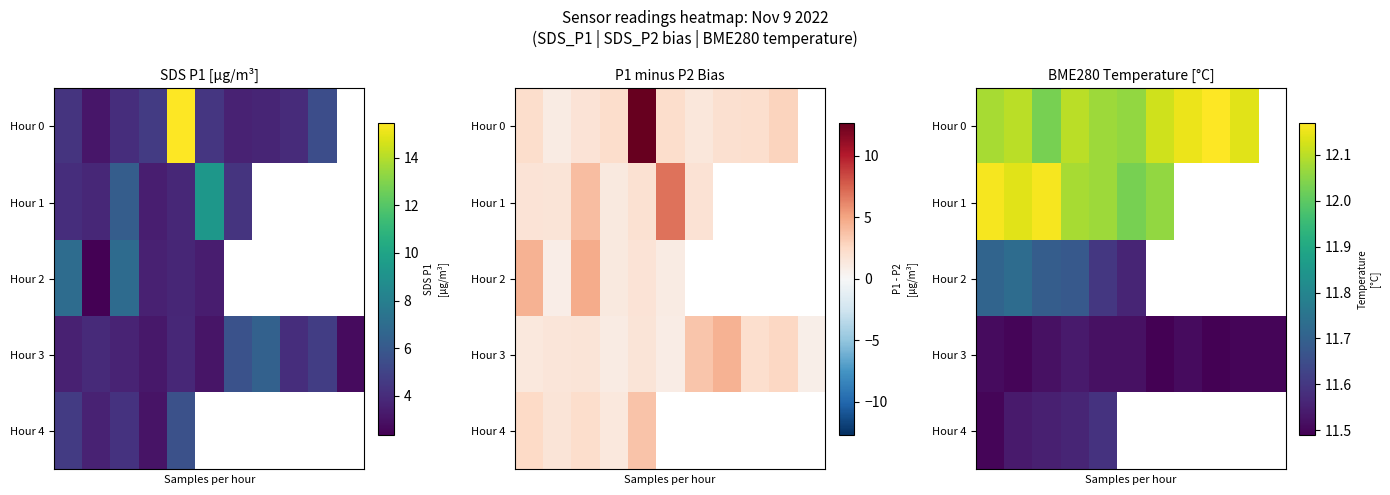

At how many categories does at least one series exceed 11?

11